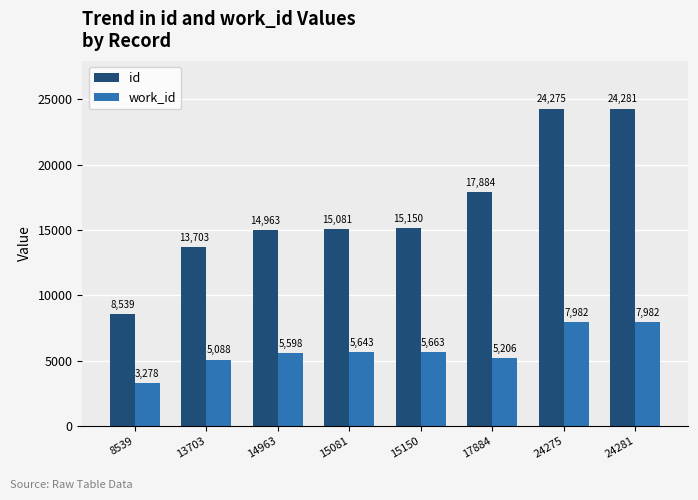

What is the maximum value for work_id?

7982